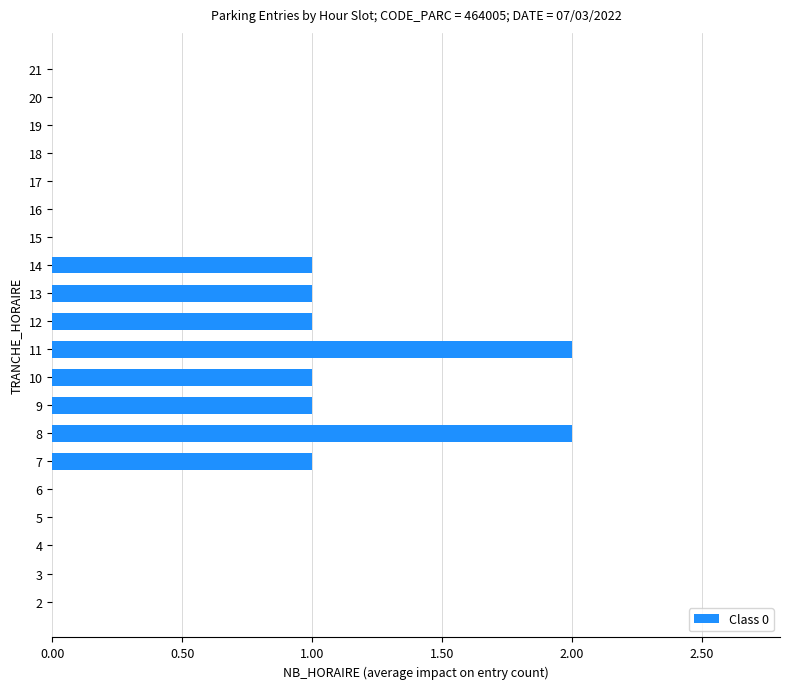

The chart shows a value of 2 at 7. True or false?

False